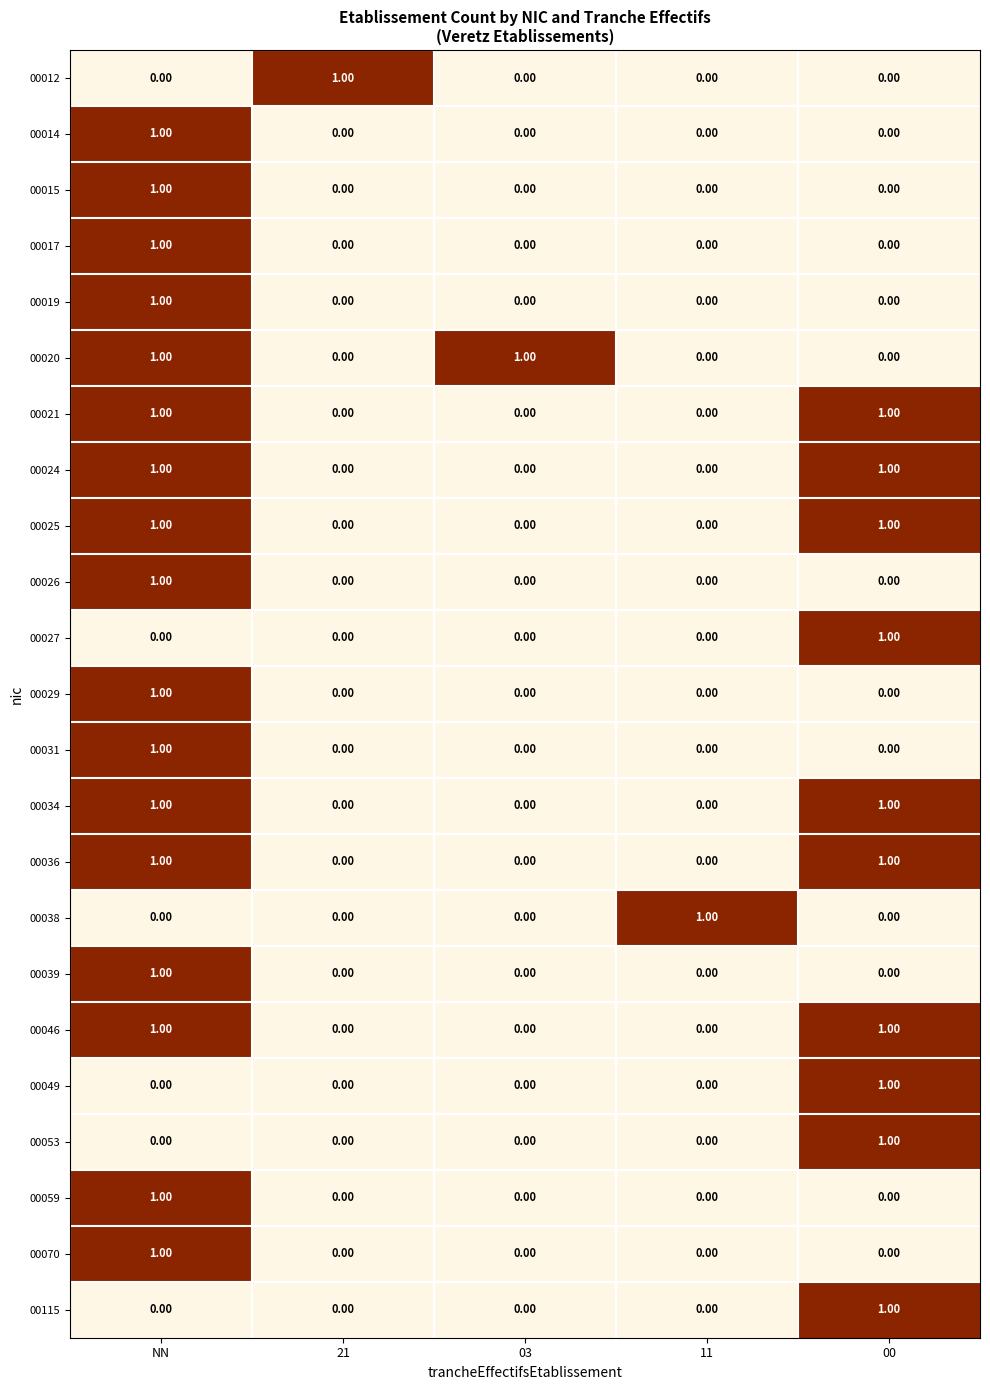

At which category is the sum across all series the highest?

NN